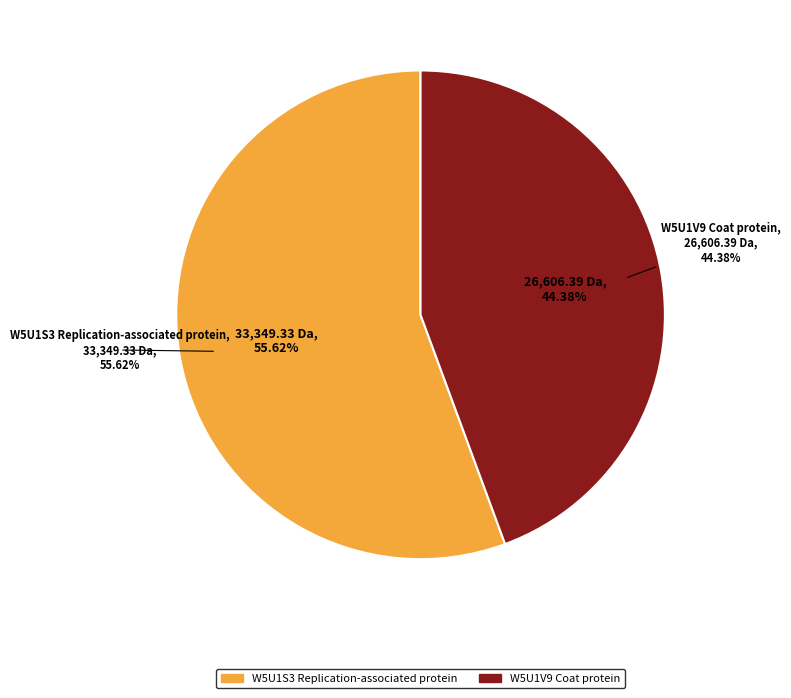

Rank the categories by value from highest to lowest.

W5U1S3 Replication-associated protein, W5U1V9 Coat protein